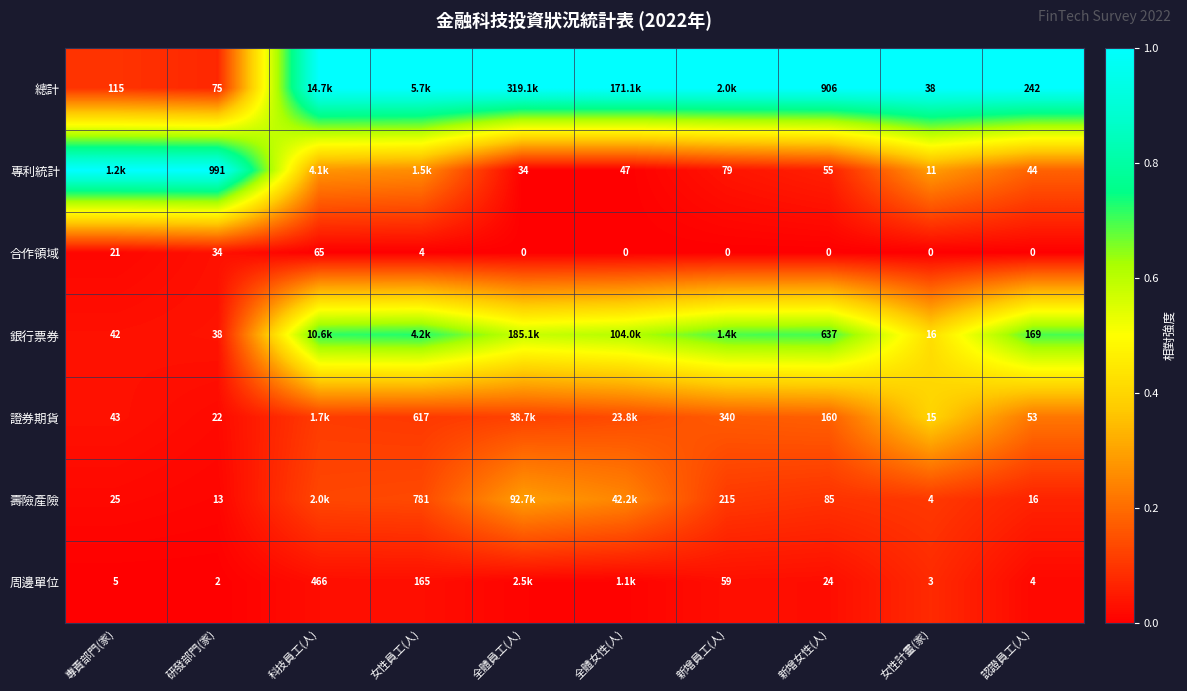

How many data points does each series have?

10